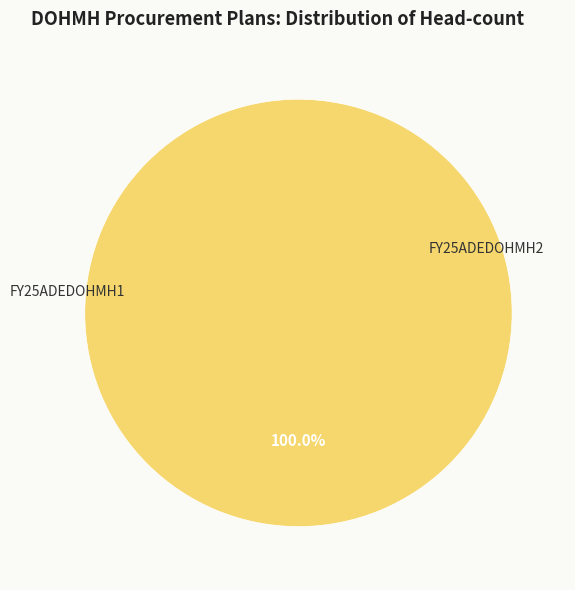

To the nearest percent, what is the difference between the FY25ADEDOHMH1 and FY25ADEDOHMH2 slice percentages?

100%